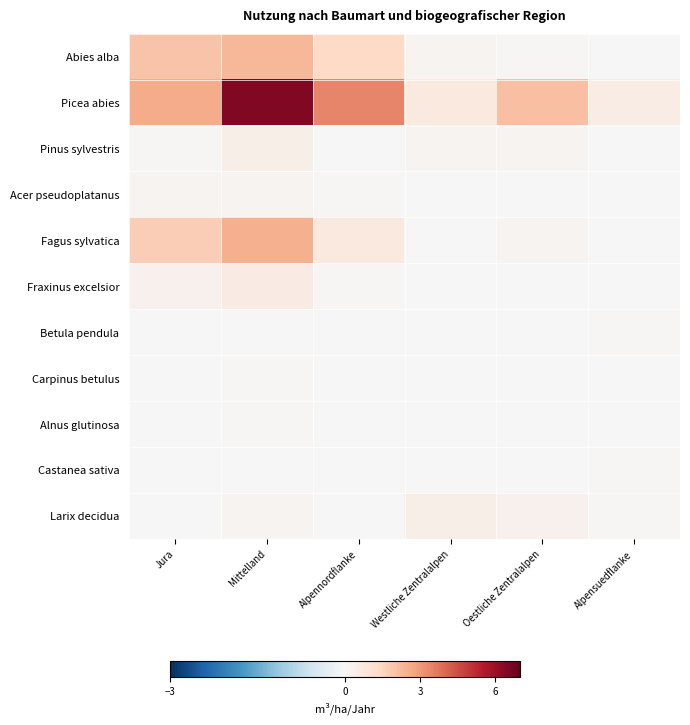

Which series has the largest total across all categories?

Picea abies